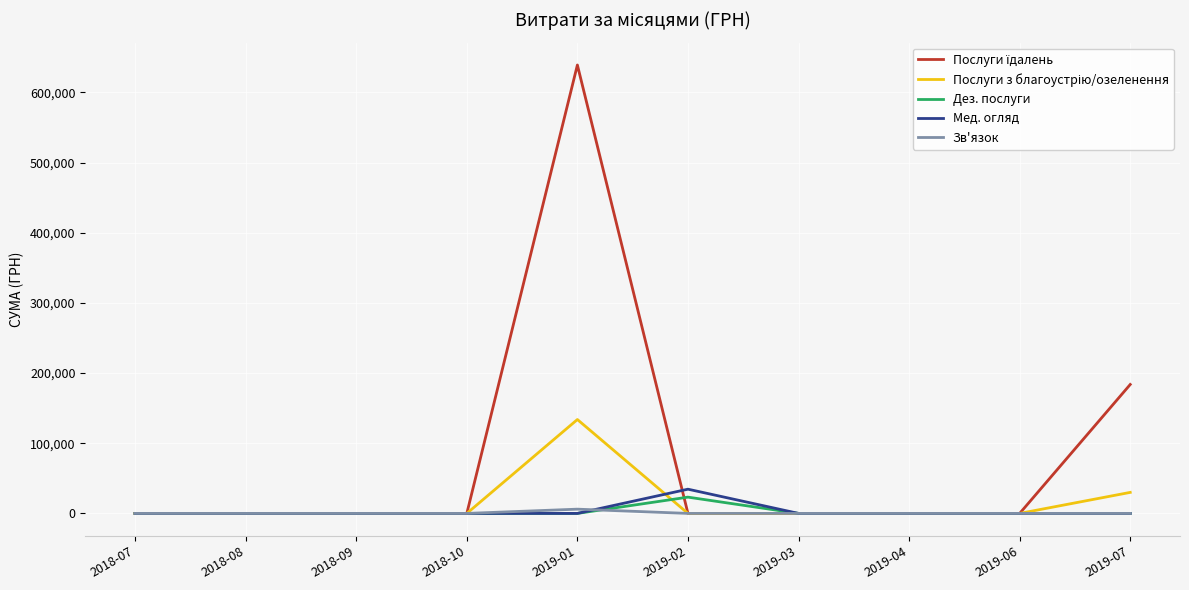

What is the difference between the highest and lowest values at 2019-02?

34531.4